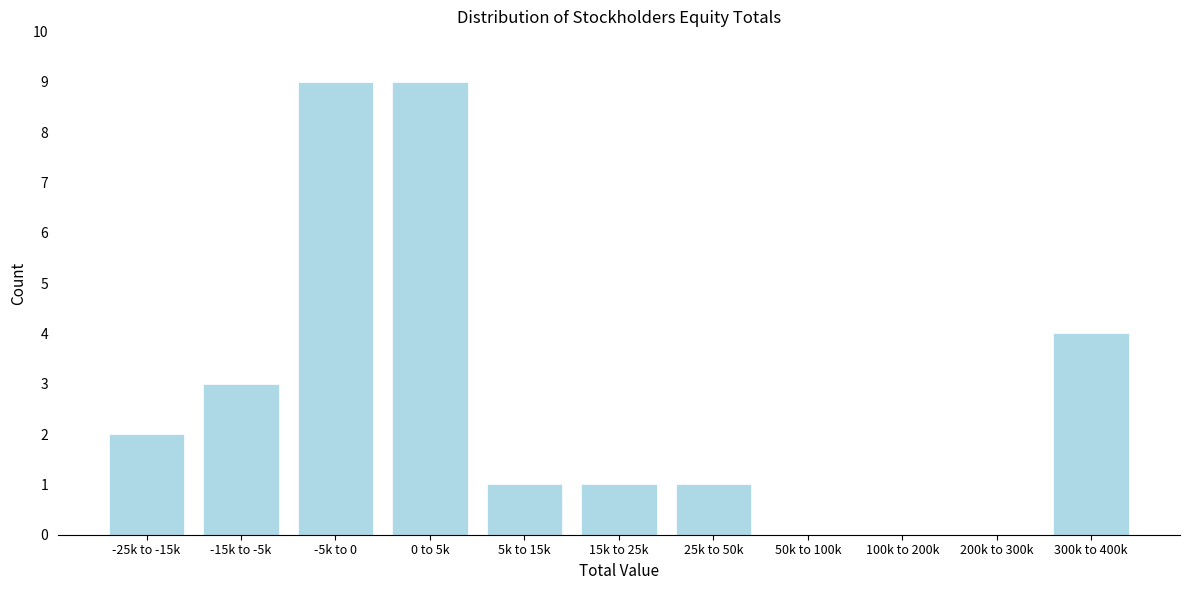

Reading left to right, transcribe all the data shown in this chart.

-25k to -15k=2	-15k to -5k=3	-5k to 0=9	0 to 5k=9	5k to 15k=1	15k to 25k=1	25k to 50k=1	50k to 100k=0	100k to 200k=0	200k to 300k=0	300k to 400k=4